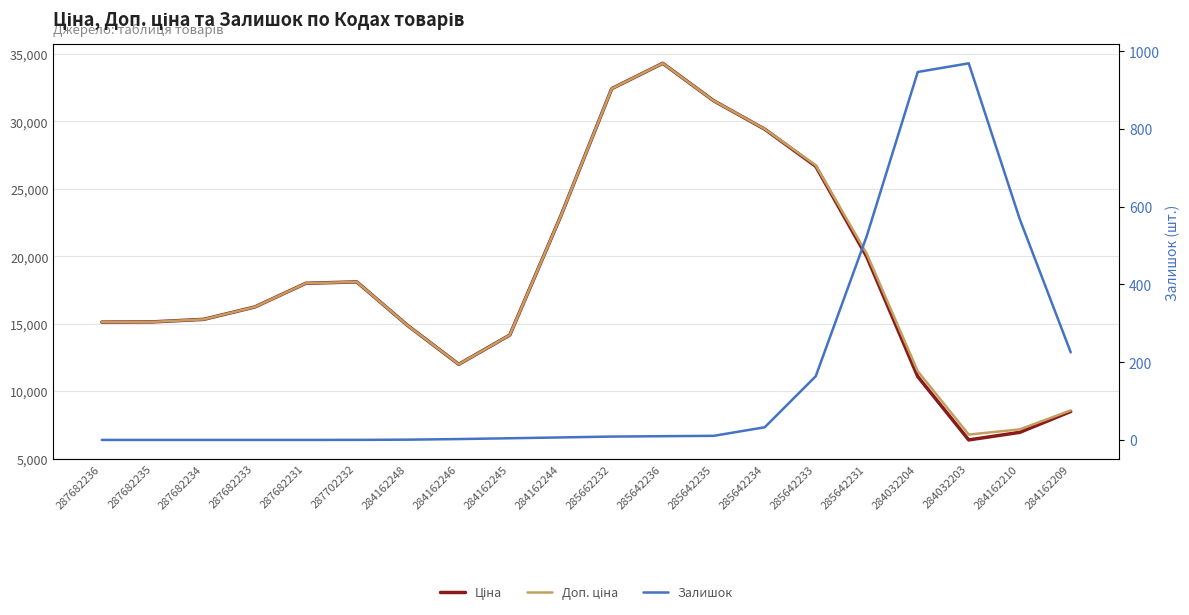

Reading right to left, transcribe all the data shown in this chart.

Ціна: 284162209=8494.2	284162210=6945.5	284032203=6384.6	284032204=11086.4	285642231=19972.1	285642233=26677.7	285642234=29426.0	285642235=31532.1	285642236=34309.4	285662232=32432.9	284162244=22983.3	284162245=14160.4	284162246=11991.9	284162248=14862.9	287702232=18103.2	287682231=17998.9	287682233=16242.6	287682234=15326.1	287682235=15138.5	287682236=15120.8
Доп. ціна: 284162209=8573.1	284162210=7167.8	284032203=6779.8	284032204=11481.5	285642231=20193.5	285642233=26745.6	285642234=29437.1	285642235=31533.1	285642236=34309.5	285662232=32432.9	284162244=22983.3	284162245=14160.4	284162246=11991.9	284162248=14862.9	287702232=18103.2	287682231=17998.9	287682233=16242.6	287682234=15326.1	287682235=15138.5	287682236=15120.8
Залишок: 284162209=225.4	284162210=568.4	284032203=969.0	284032204=946.7	285642231=524.4	285642233=163.9	285642234=32.6	285642235=10.6	285642236=9.6	285662232=8.6	284162244=6.4	284162245=4.3	284162246=2.2	284162248=0.7	287702232=0.1	287682231=0.0	287682233=0.0	287682234=0.0	287682235=0.0	287682236=0.0